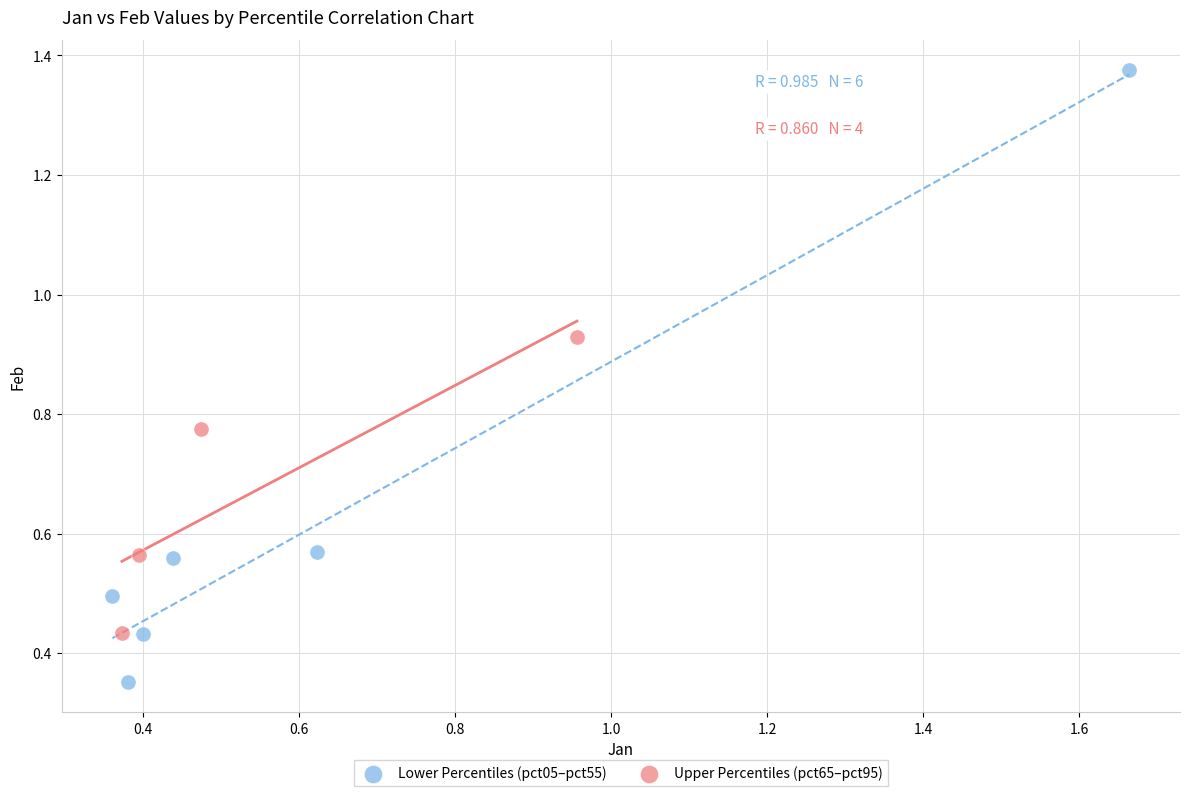

Which series has the widest spread of Y values?

Lower Percentiles (pct05–pct55)